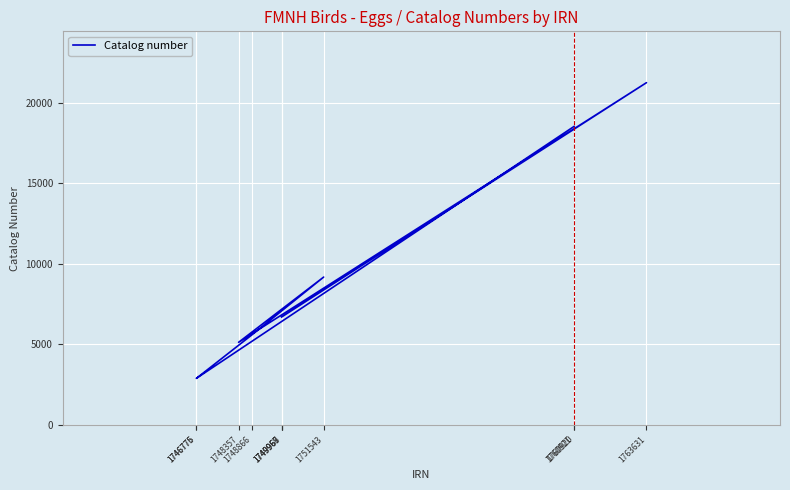

List the labels in order of value, smallest first.

1746775, 1746776, 1748357, 1748866, 1749967, 1749968, 1749969, 1751543, 1760920, 1760921, 1763631